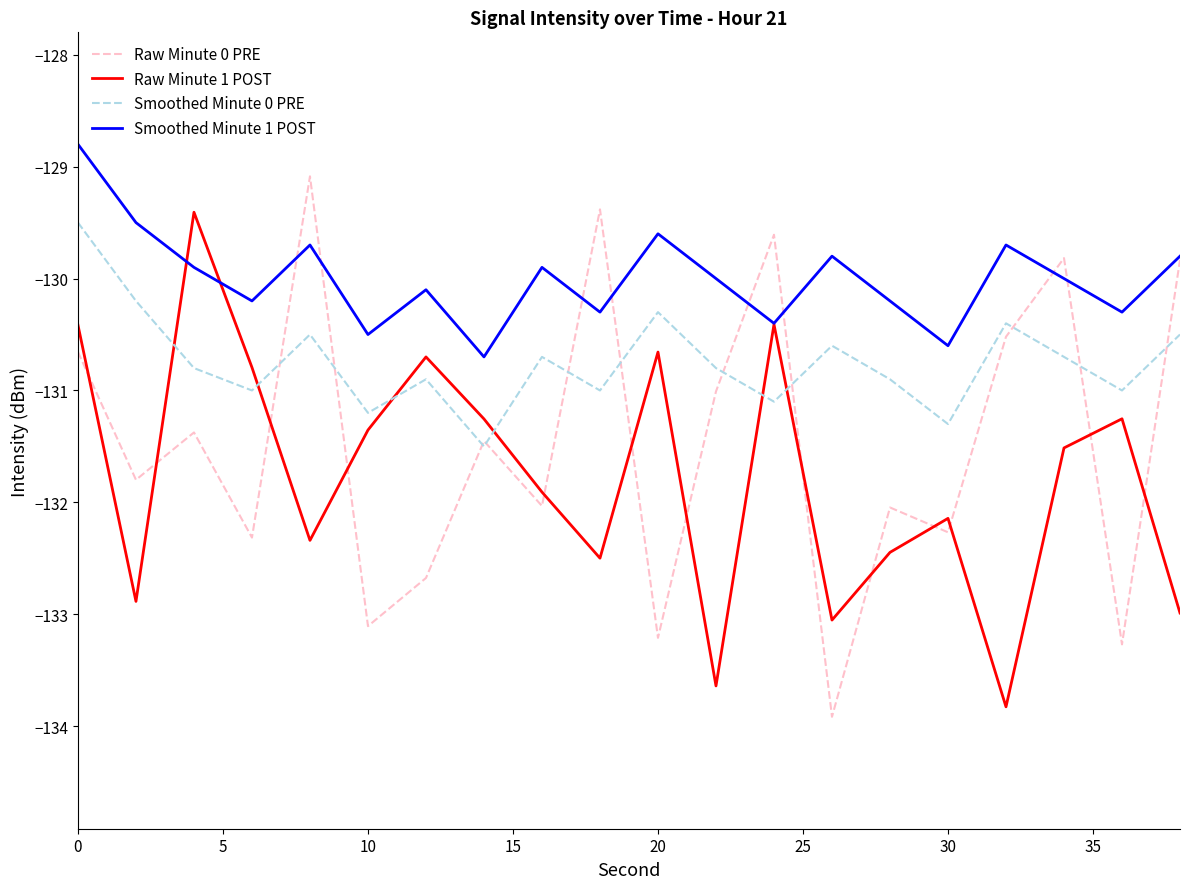

List the series in order of their overall mean, lowest first.

Raw Minute 1 POST, Raw Minute 0 PRE, Smoothed Minute 0 PRE, Smoothed Minute 1 POST